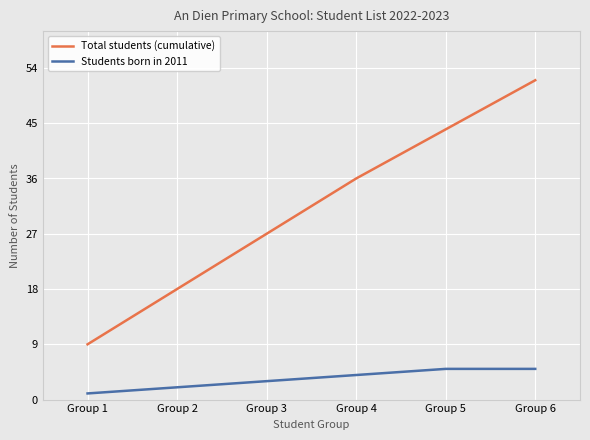

The Total students (cumulative) series shows 18 at Group 2. True or false?

True